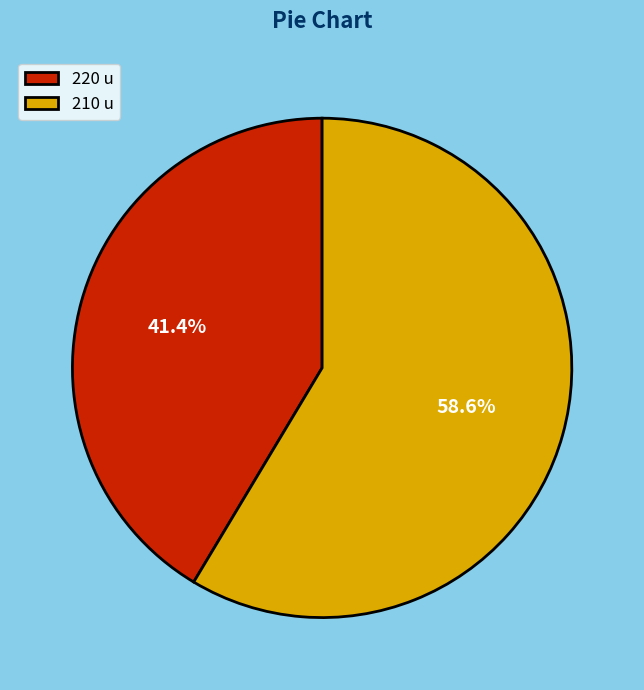

Which has a higher value, 210 u or 220 u?

210 u